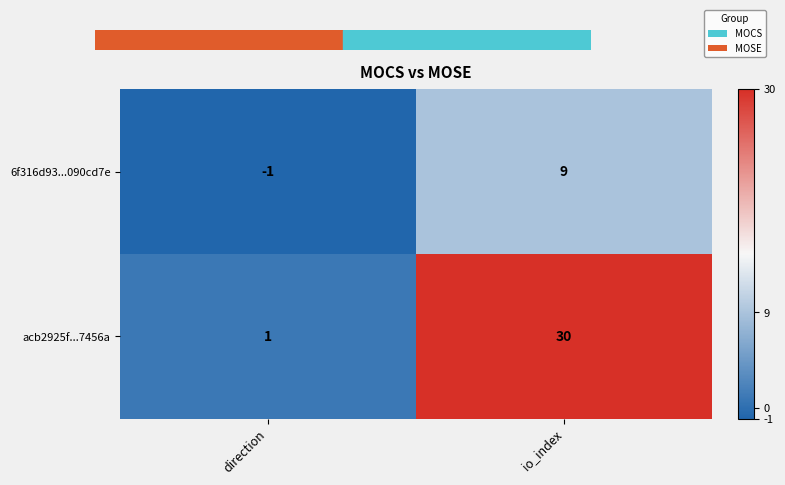

Is it true that acb2925f...7456a equals 1 at direction?

True